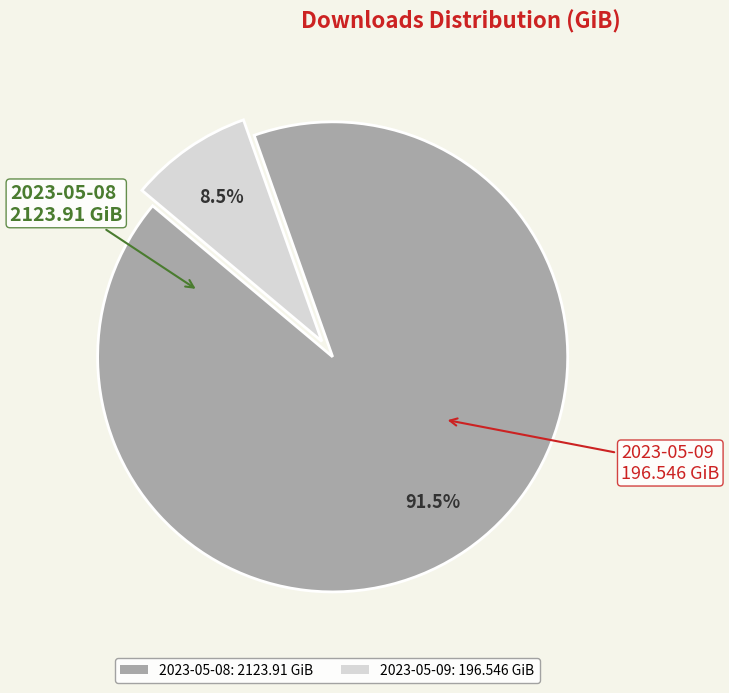

What percentage is NOT represented by 2023-05-08: 2123.91 GiB?

8.5%